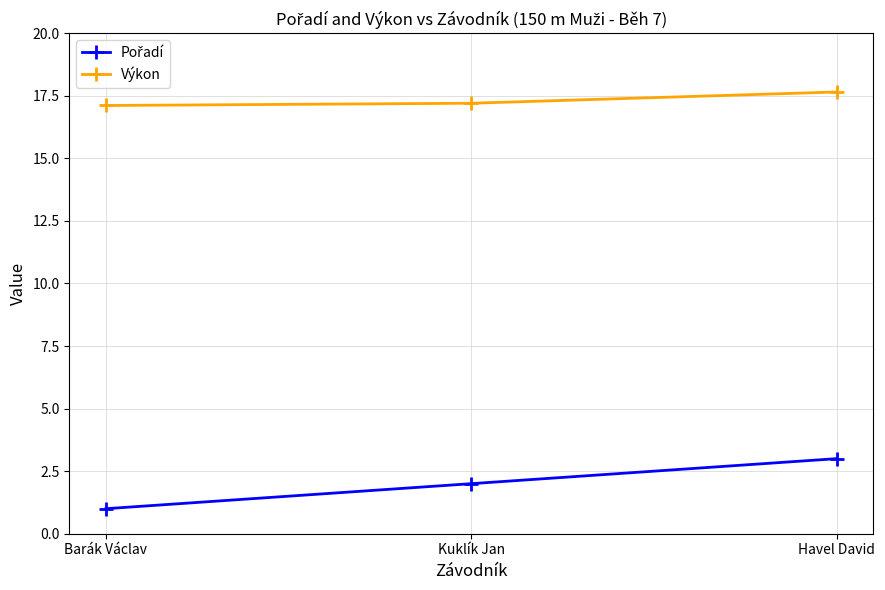

What is the minimum value shown in the chart?

1.0